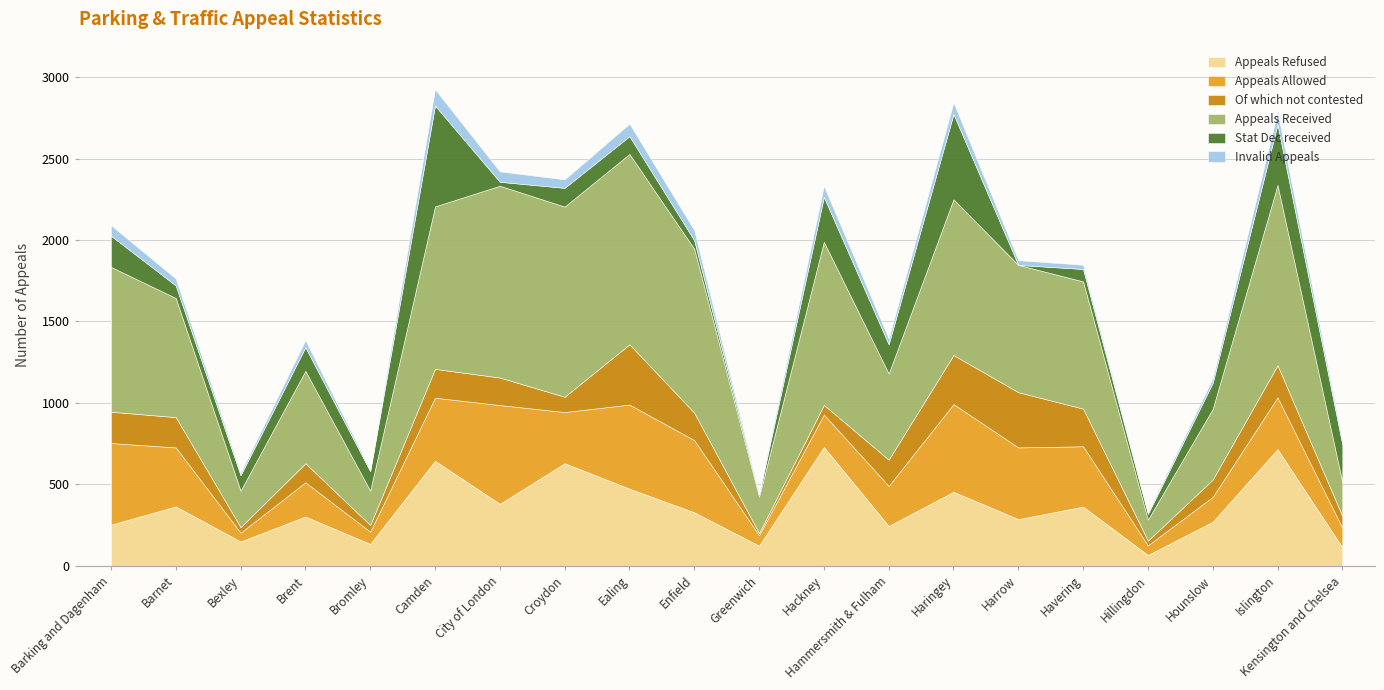

At which label does Stat Dec received reach its peak?

Camden